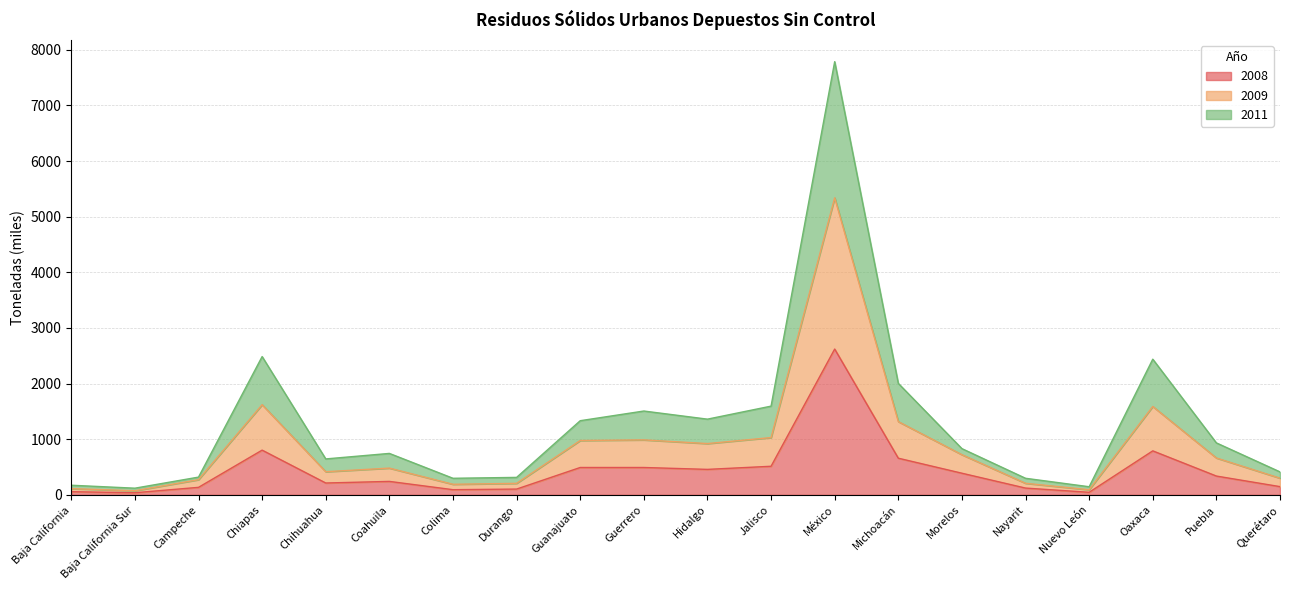

What are all the series names shown in the legend?

2008, 2009, 2011